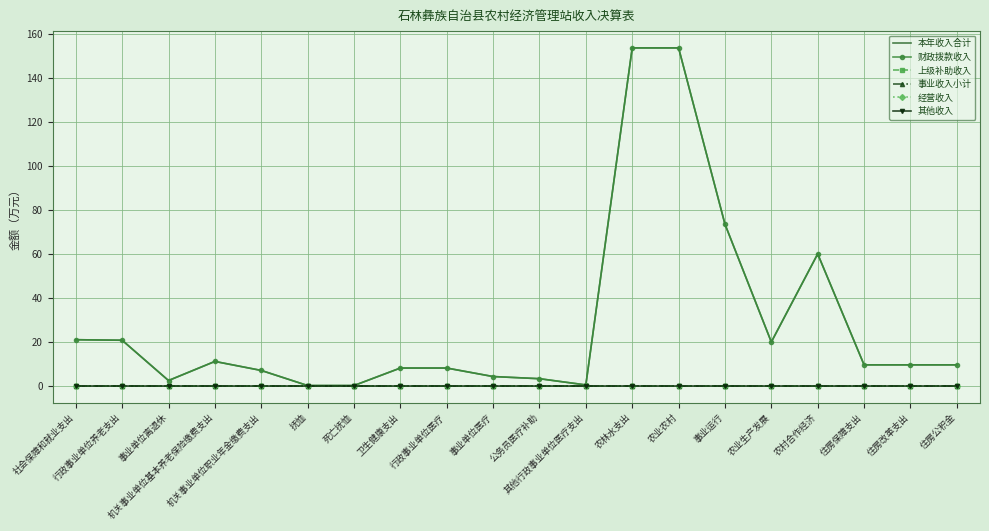

What is the difference between the second highest and minimum values in the 财政拨款收入 series?

153.3